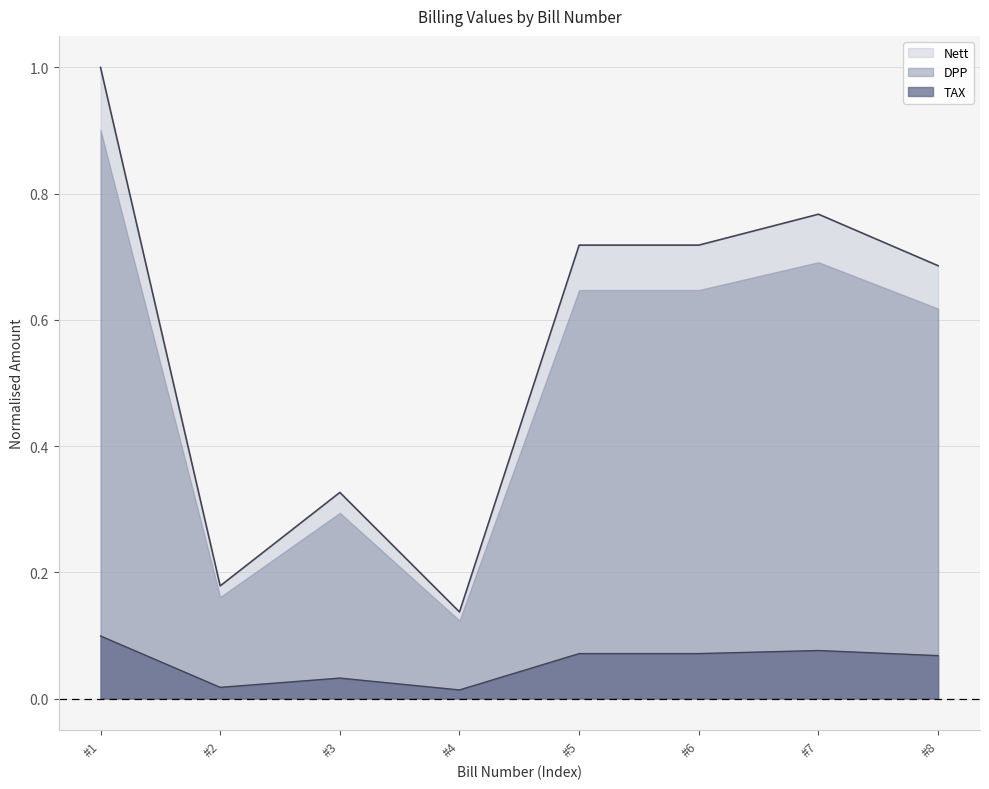

What is the sum of all DPP values?

4.5